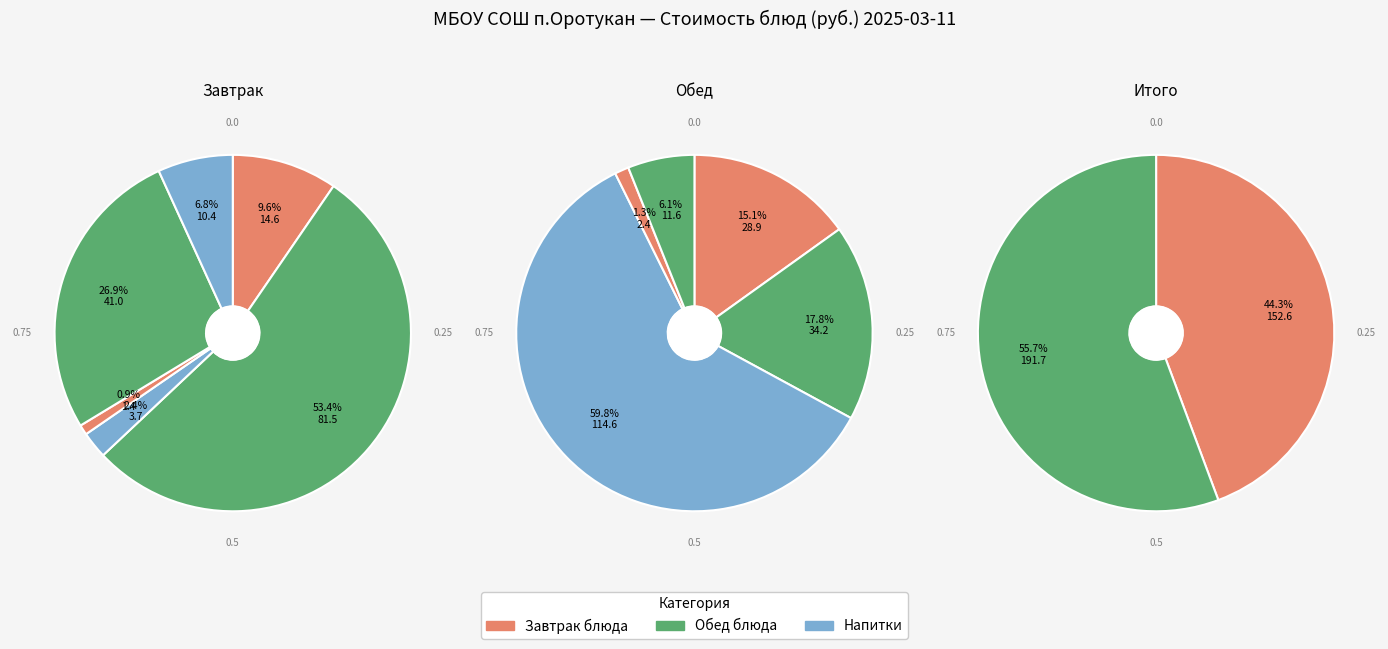

What percentage is the чай с лимоном slice, to the nearest percent?

60%